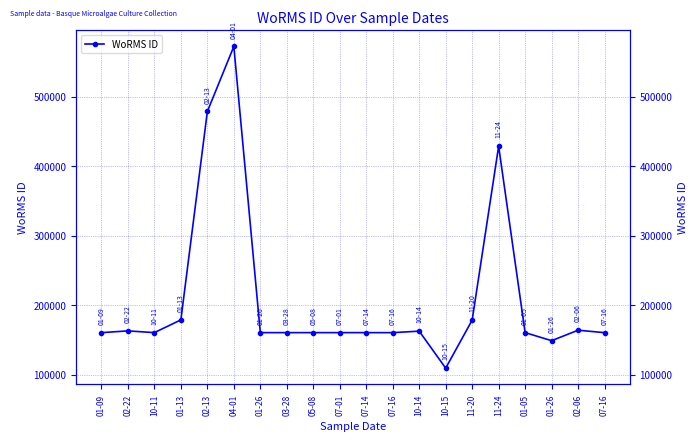

What is the difference between the maximum and minimum values?

462530